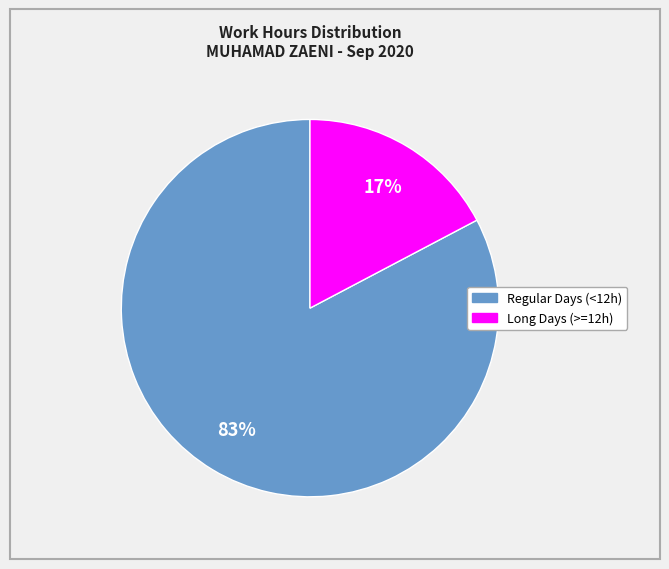

Does any single category account for the majority?

Yes